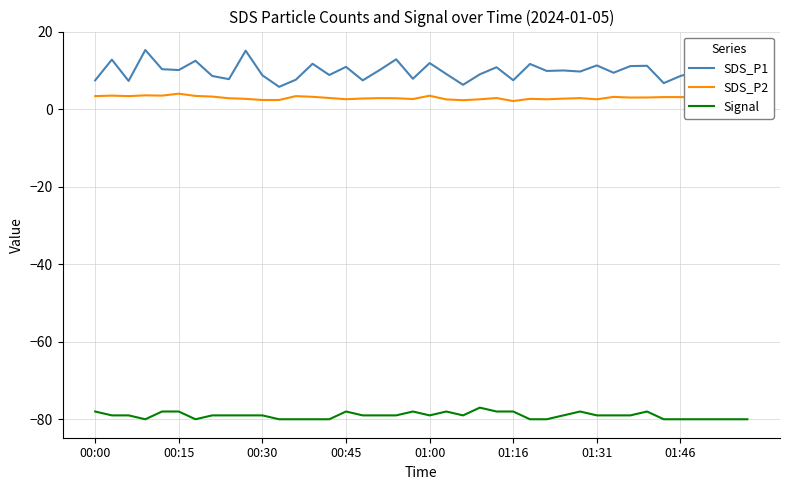

Count the number of categories in the chart.

40